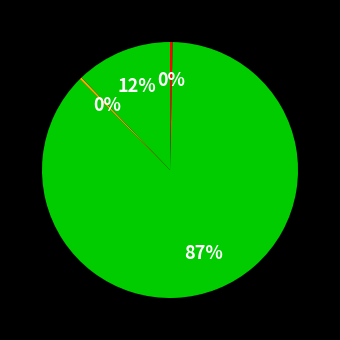

How many segments does this pie chart have?

4